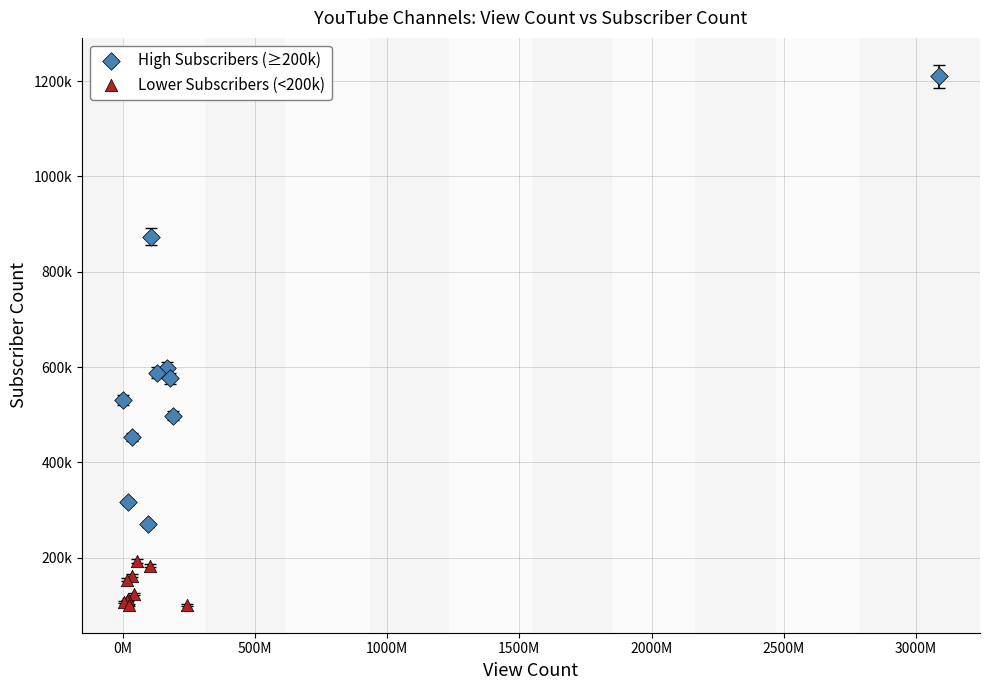

What are all the series names shown in the legend?

High Subscribers (≥200k), Lower Subscribers (<200k)